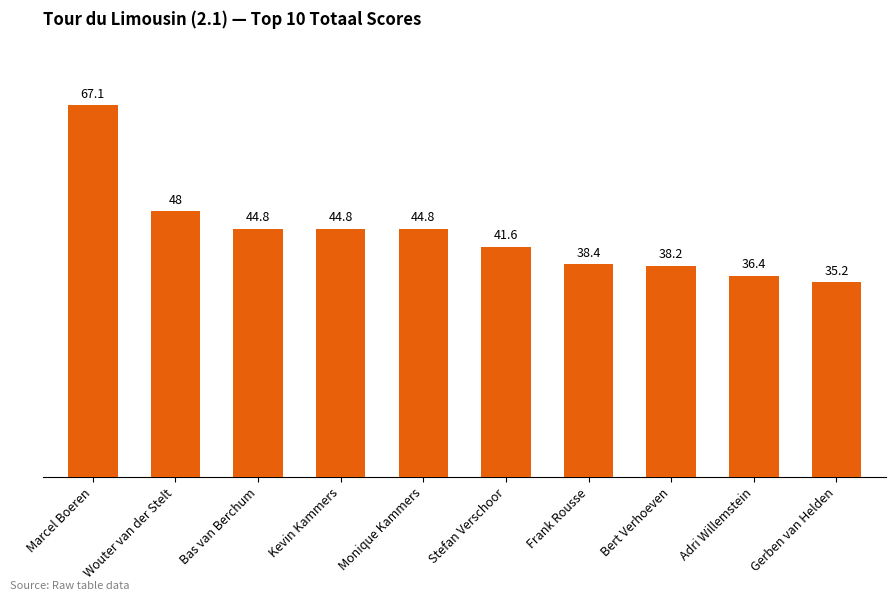

What is the difference between the maximum and minimum values?

31.9